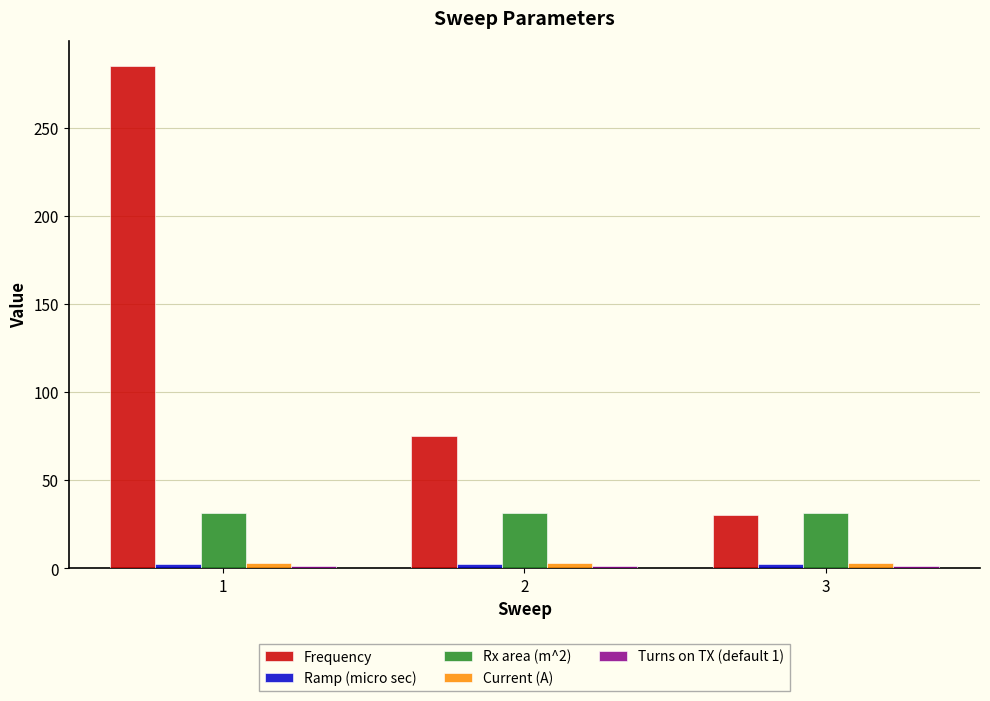

What is the average value of the Rx area (m^2) series?

31.4